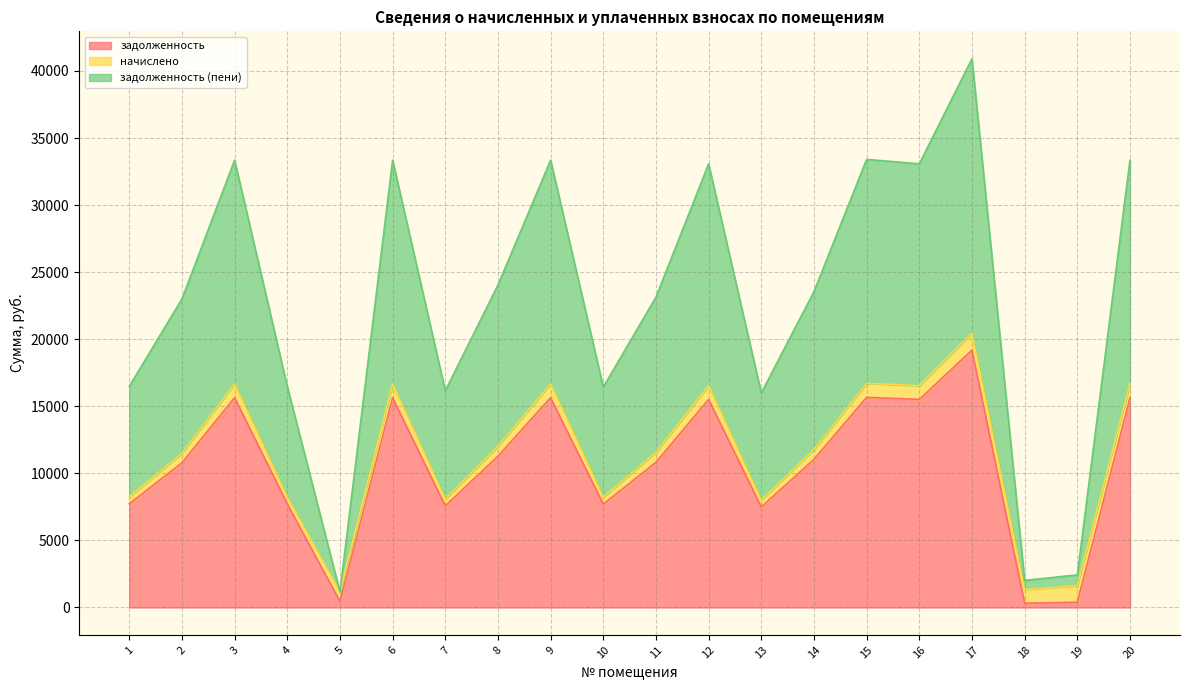

What are all the series names shown in the legend?

задолженность, начислено, задолженность (пени)